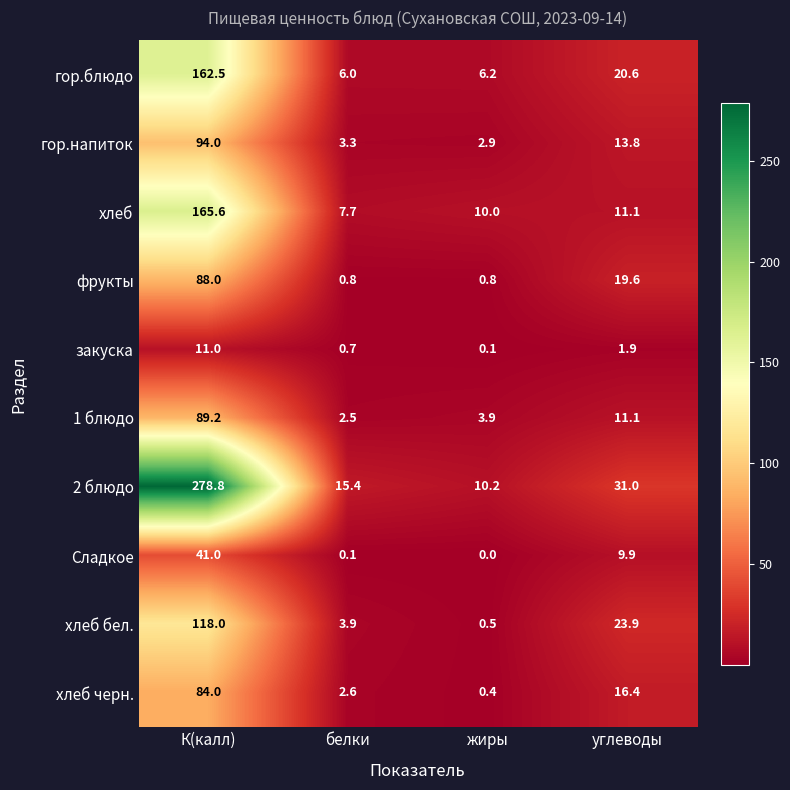

What is the greatest value displayed?

278.8